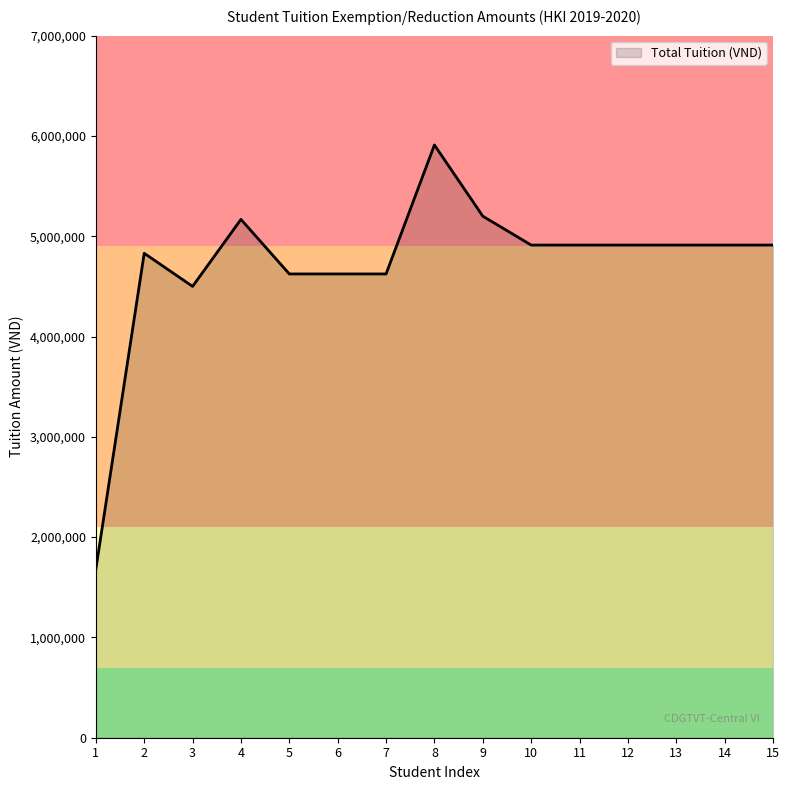

Which label corresponds to the smallest value in the chart?

1